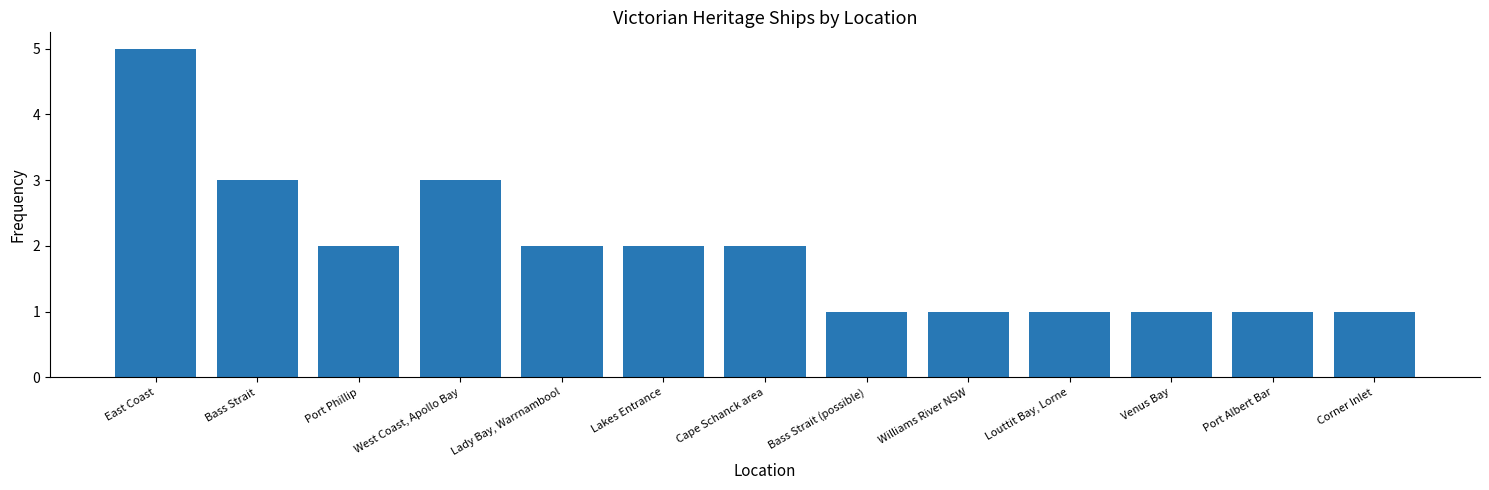

How many data points are less than 2?

6